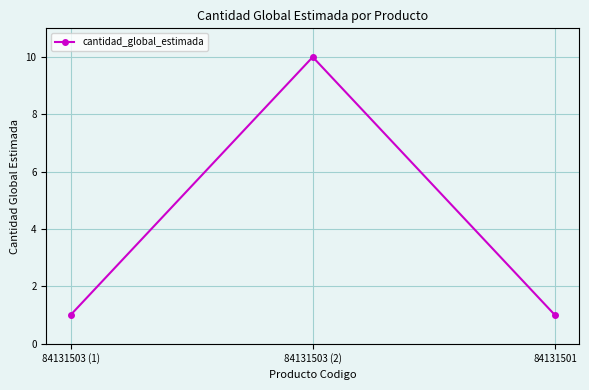

What is the maximum value shown in the chart?

10